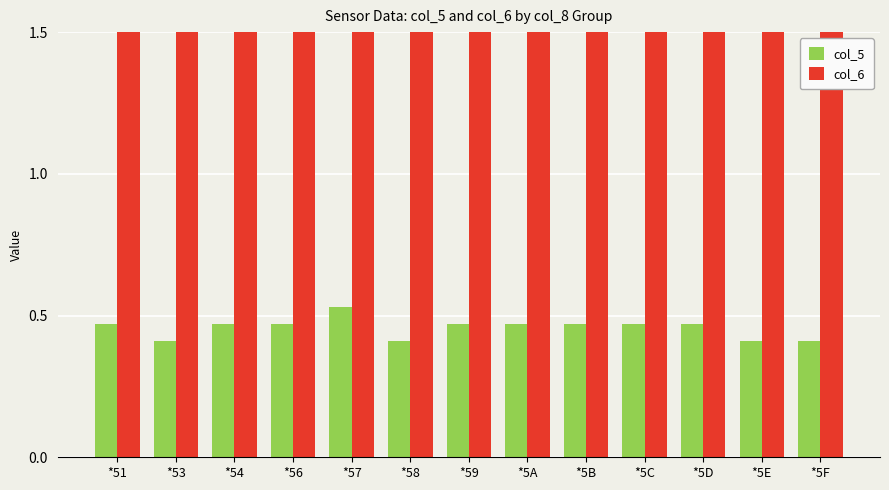

What is the total value across all series at *58?

2.9